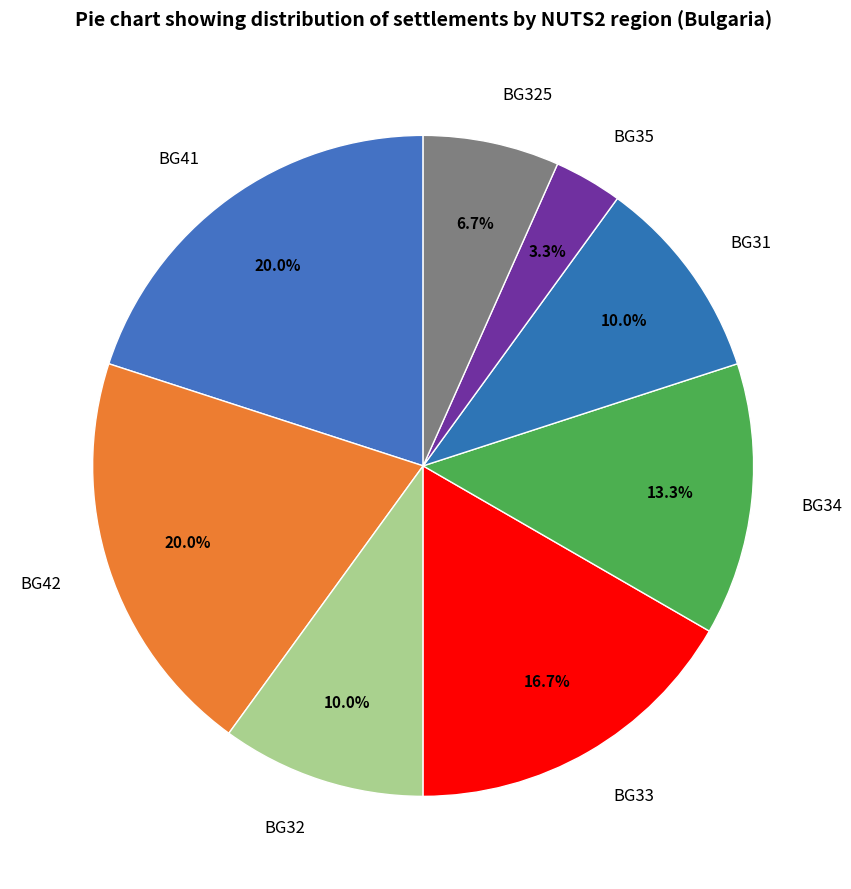

What is the smallest slice in the pie chart?

BG35